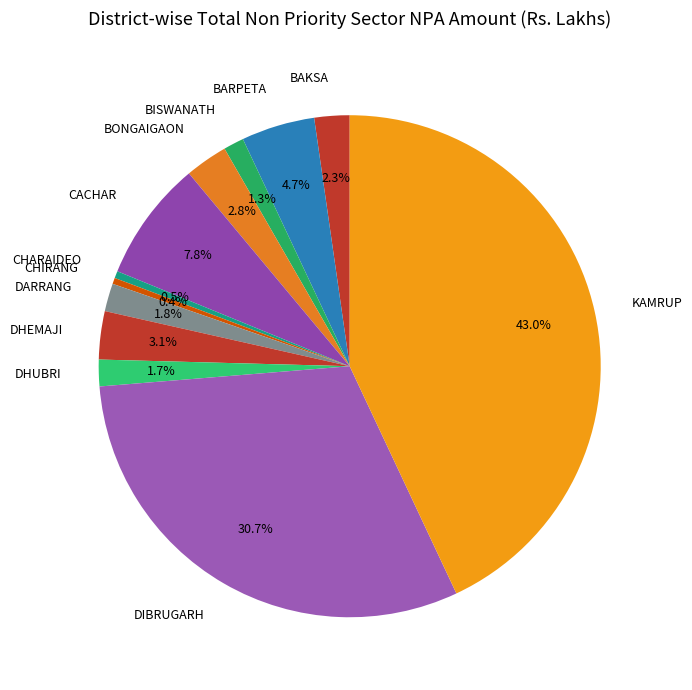

Does any single category account for the majority?

No